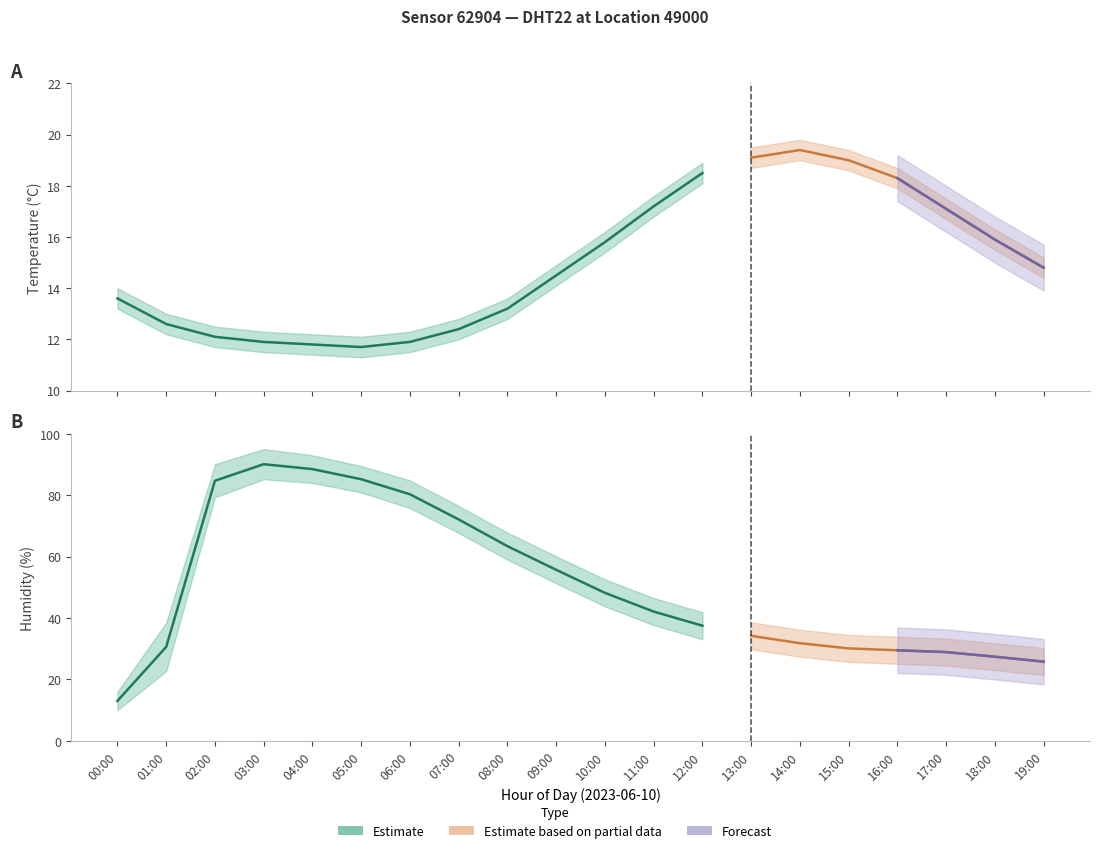

How many lines are shown in the chart?

6